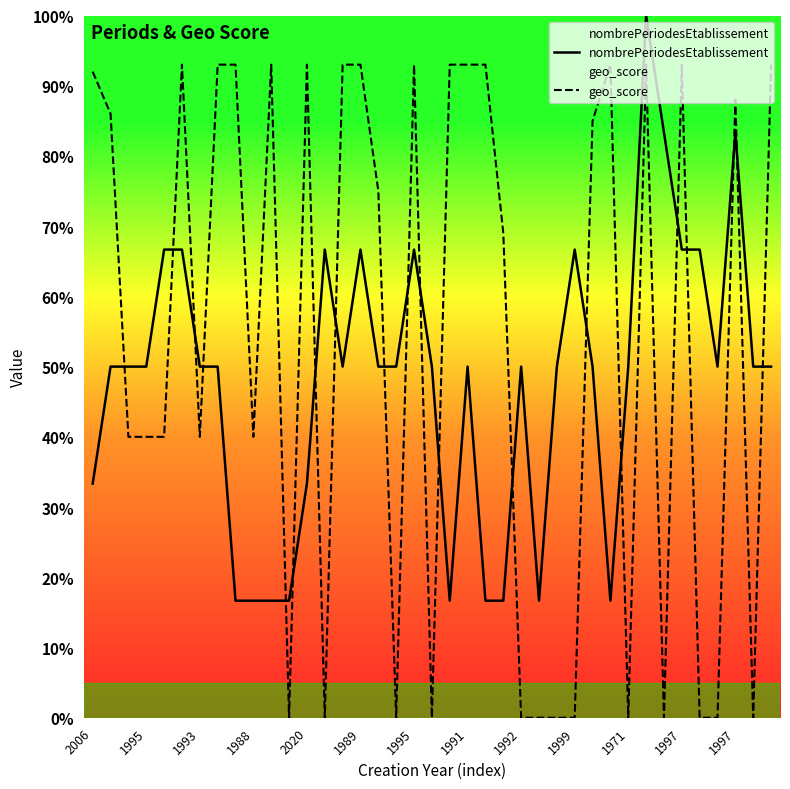

True or false: nombrePeriodesEtablissement has a value of 16.7 at 20.

True